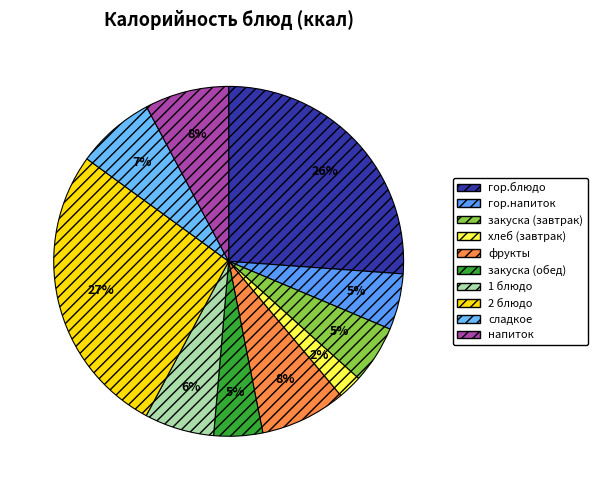

What percentage is the напиток slice, to the nearest percent?

8%